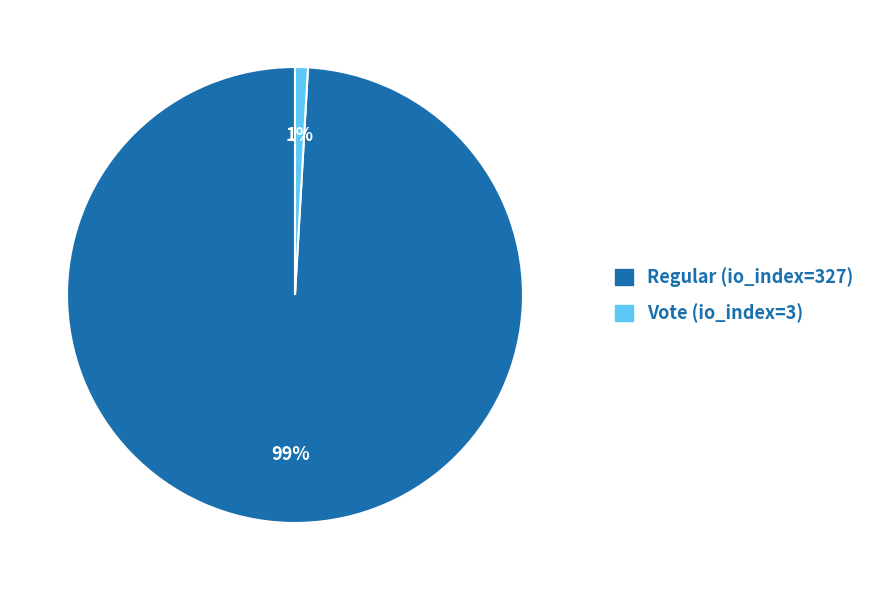

Which has a higher value, Regular (io_index=327) or Vote (io_index=3)?

Regular (io_index=327)